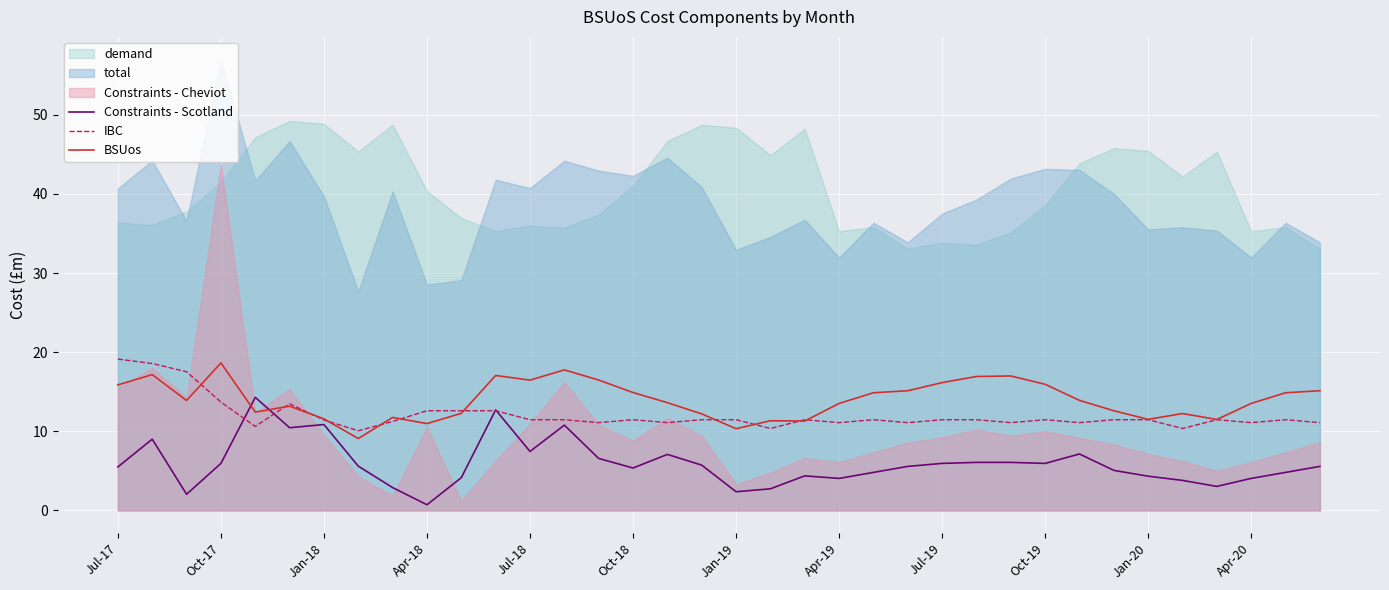

What is the lowest value of the BSUos series?

9.1